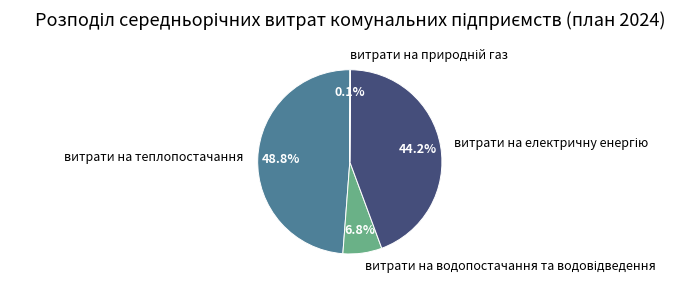

Does any single category account for the majority?

No